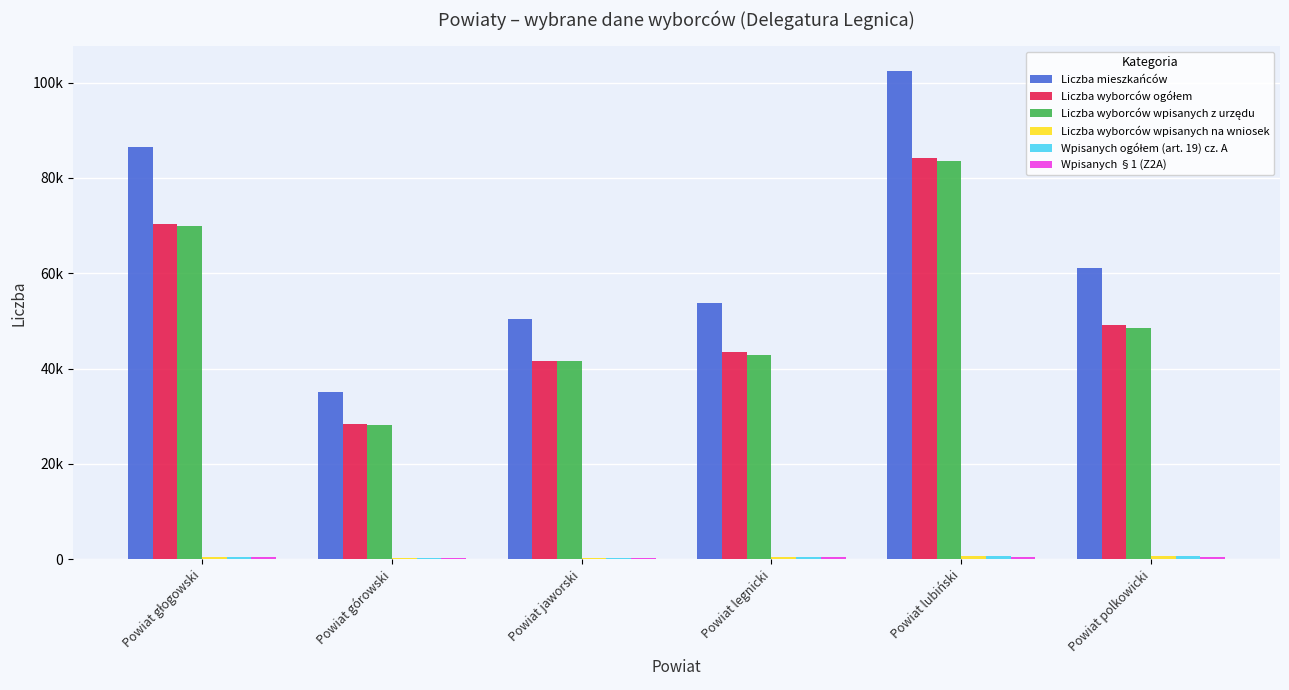

Are the bars horizontal?

No